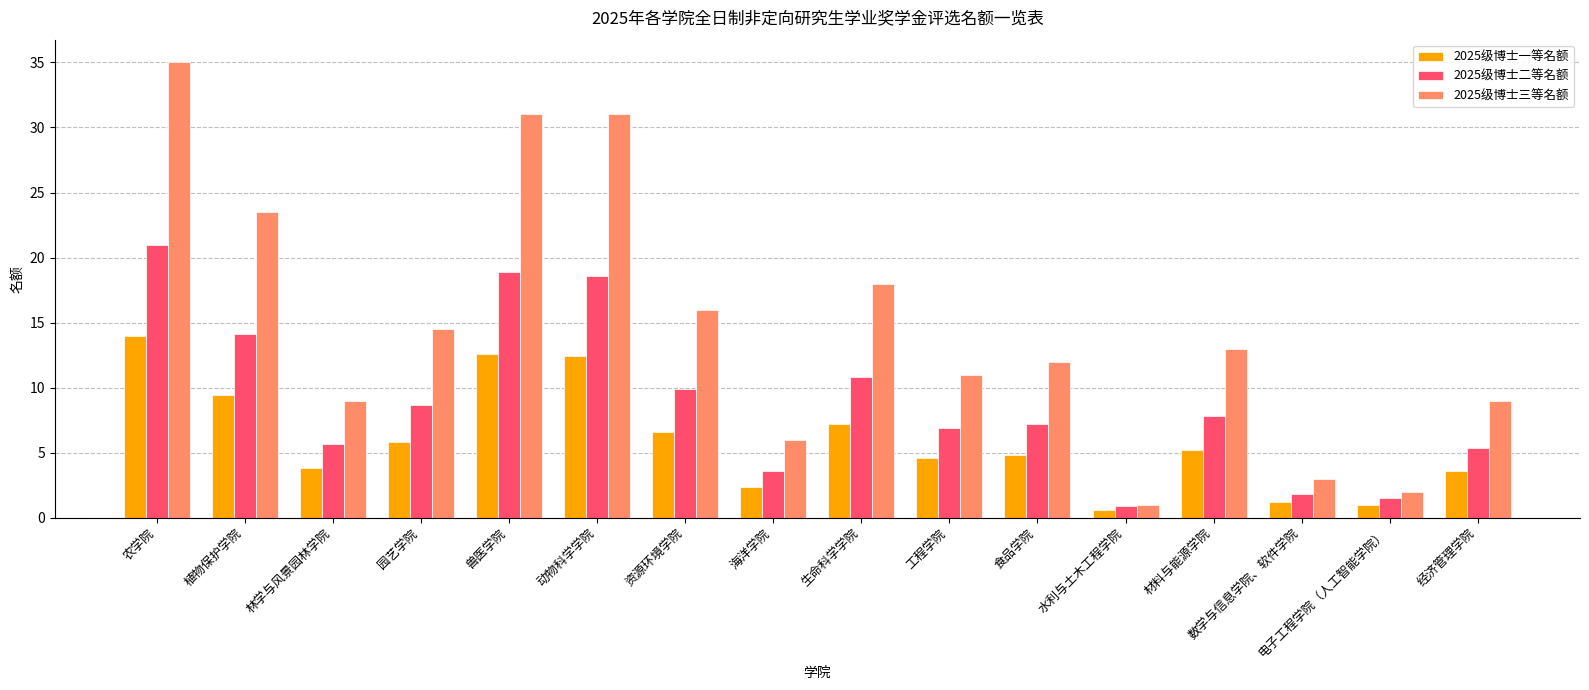

Read the 2025级博士三等名额 value at 工程学院.

11.0